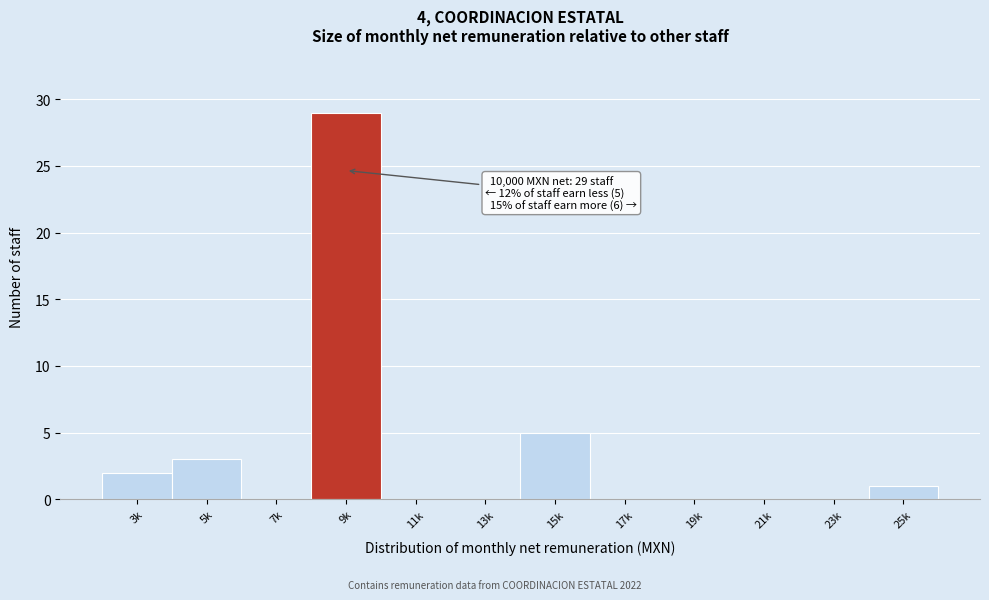

Reading right to left, what are all the values shown in this chart?

25k=1	23k=0	21k=0	19k=0	17k=0	15k=5	13k=0	11k=0	9k=29	7k=0	5k=3	3k=2